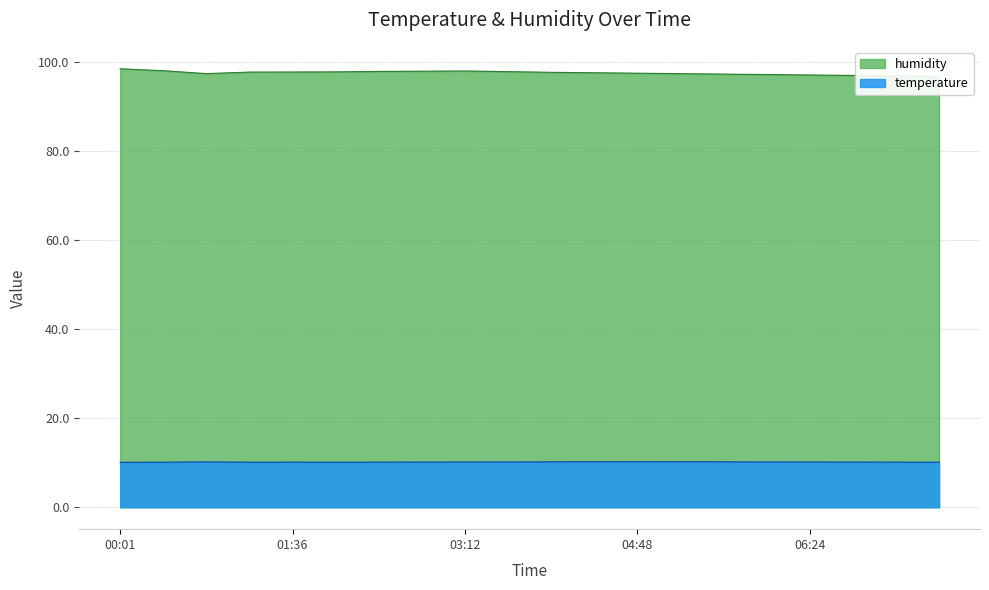

True or false: temperature and humidity cross at least once.

False